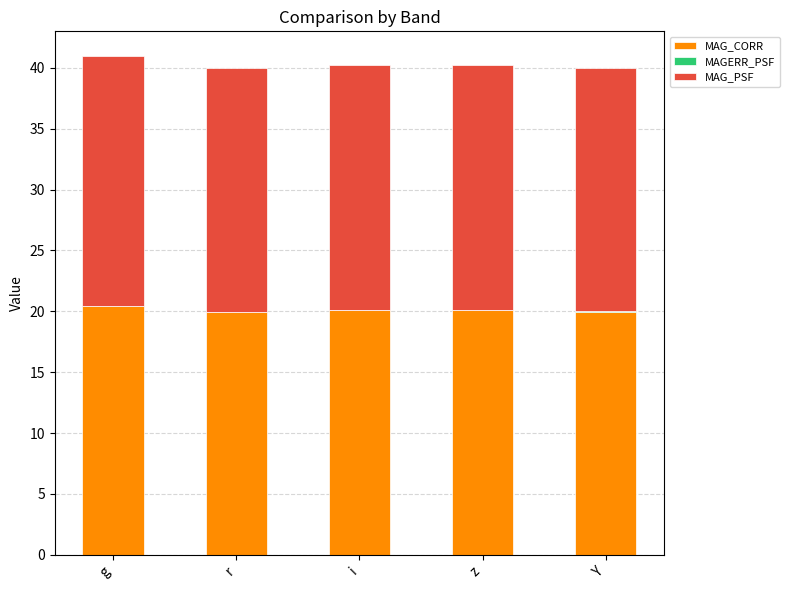

The MAG_CORR series shows 20.4 at g. True or false?

True